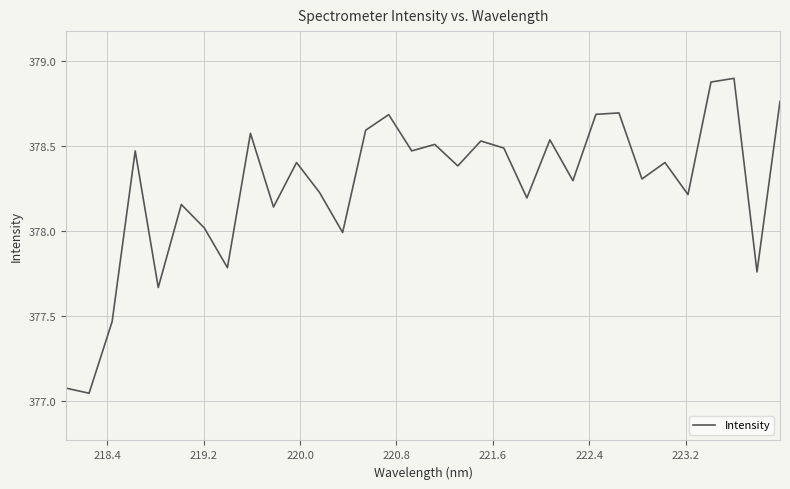

What is the difference between the maximum and minimum values?

1.9